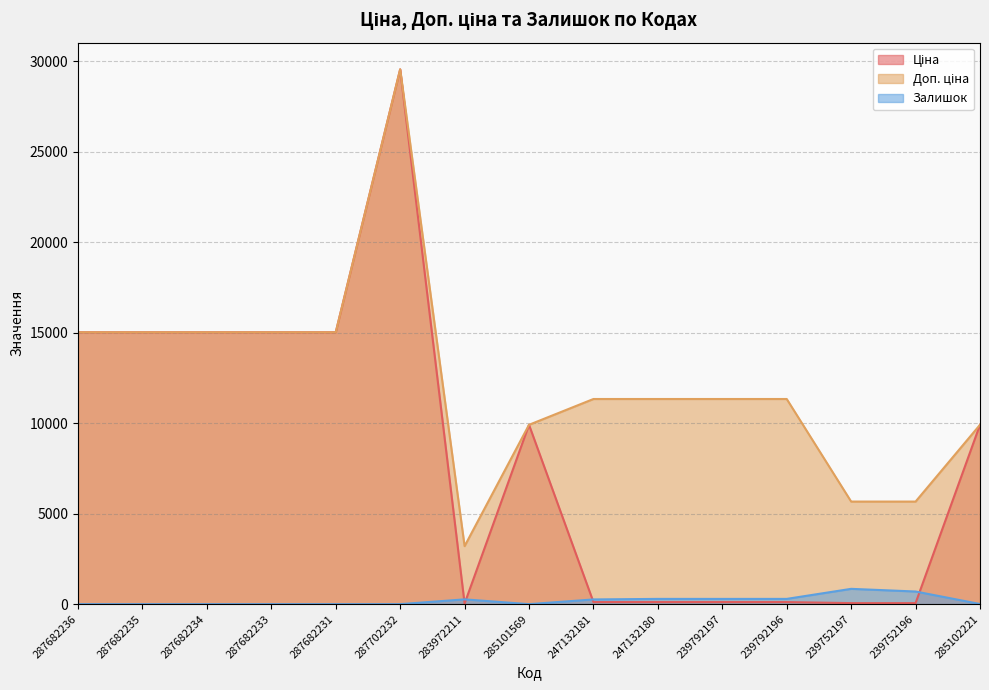

What is the difference between the maximum and minimum values in the Залишок series?

845.0